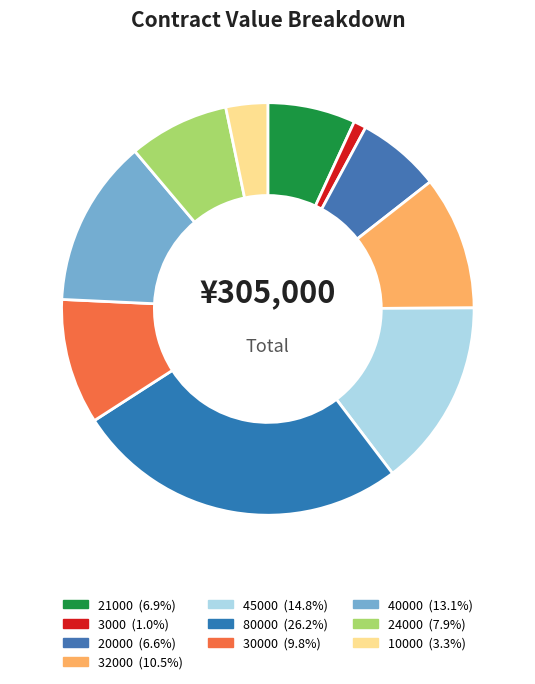

Count the number of slices in the pie.

10